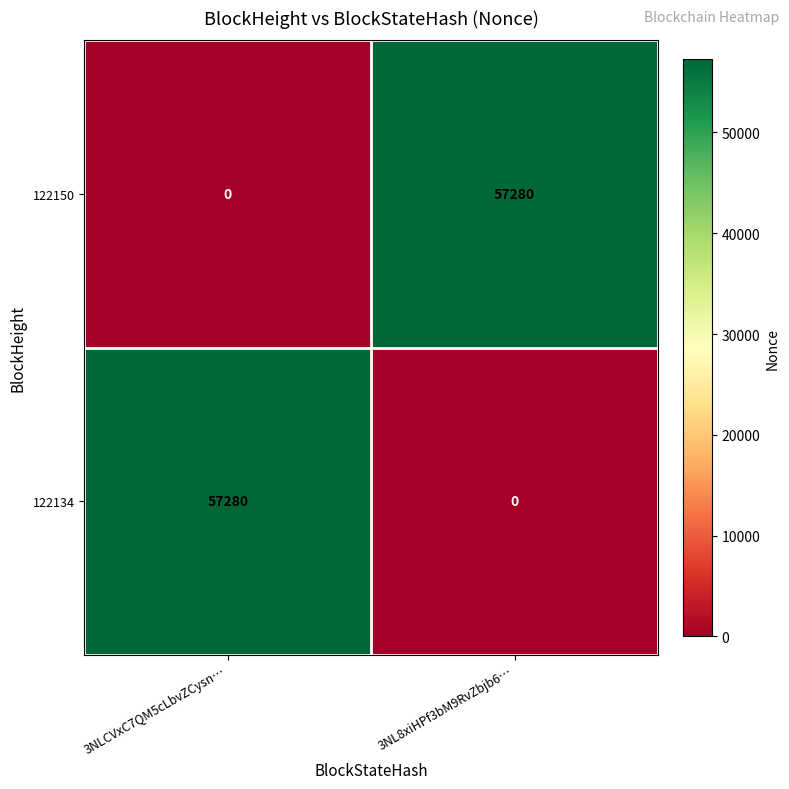

What is the spread (max minus min) of values at 3NLCVxC7QM5cLbvZCysn…?

57280